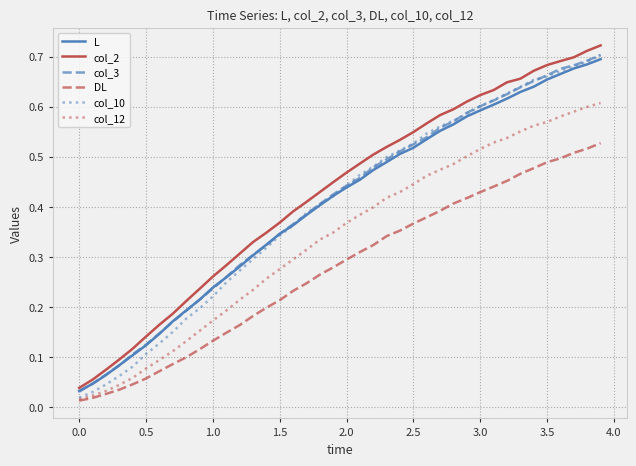

How many lines are shown in the chart?

6